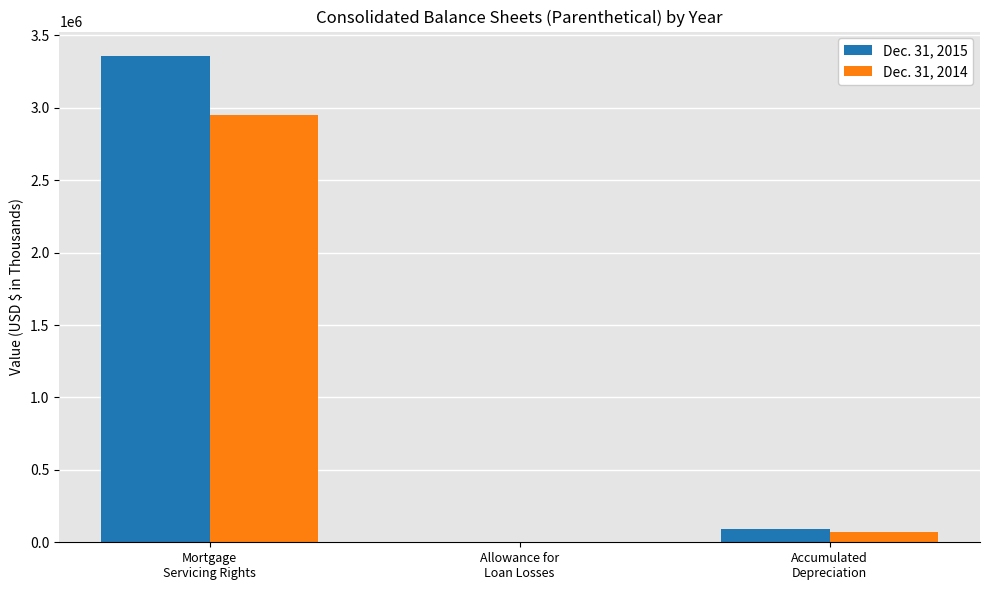

What is the difference between the Dec. 31, 2014 values at Accumulated
Depreciation and Mortgage
Servicing Rights?

2880018